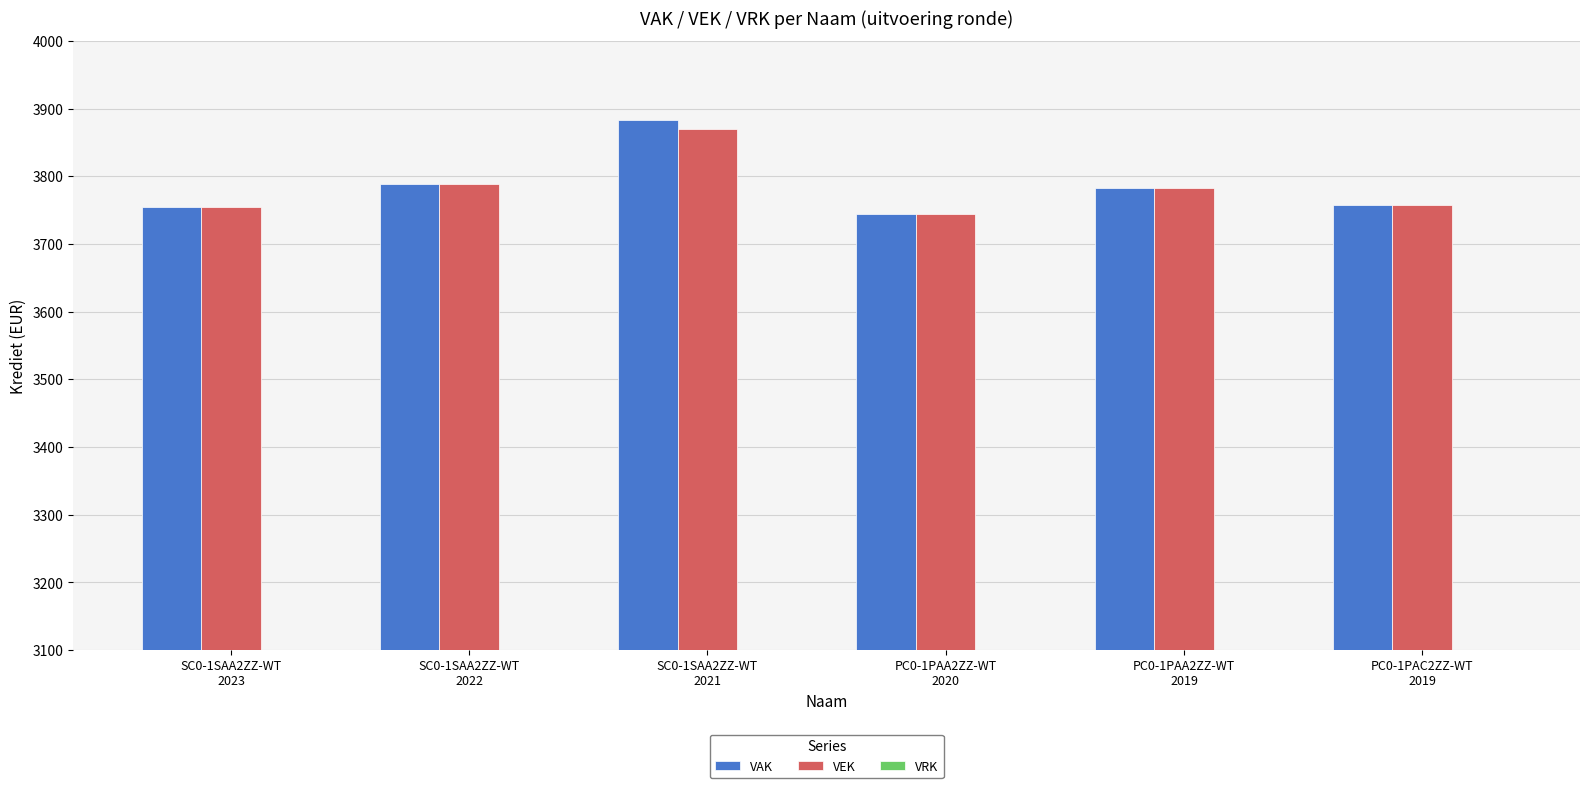

At which label does VEK reach its minimum?

PC0-1PAA2ZZ-WT
2020